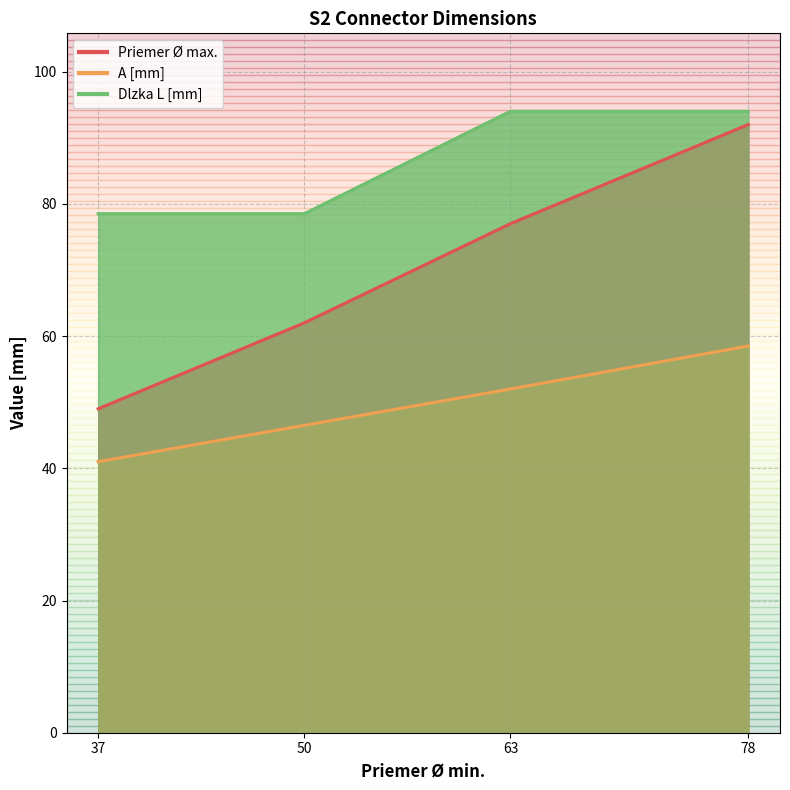

Is the value of A [mm] at 78 greater than the value of Priemer Ø max. at 63?

No